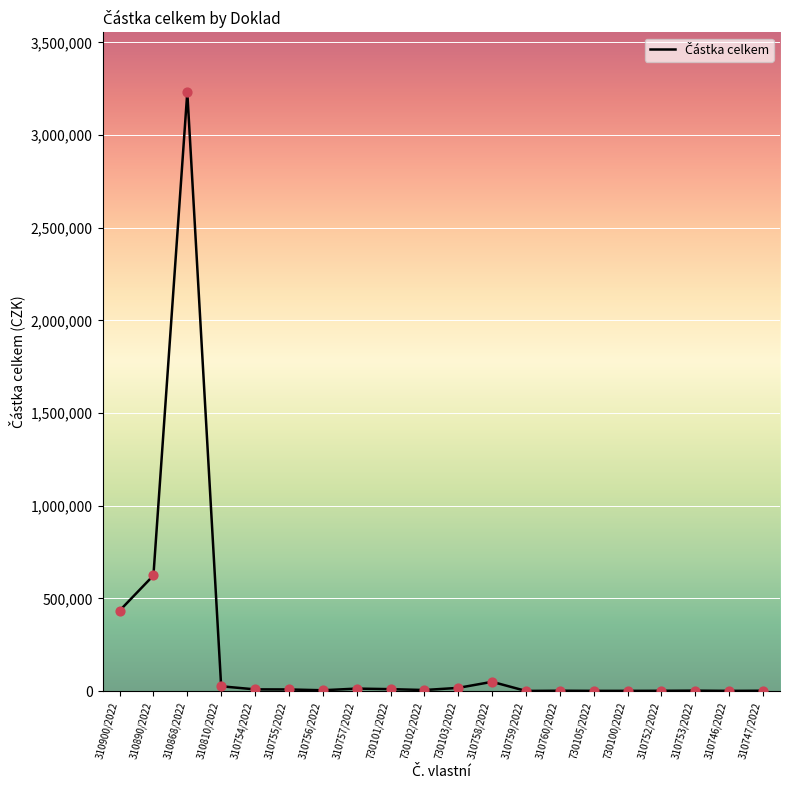

Between 310890/2022 and 730100/2022, which is larger?

310890/2022